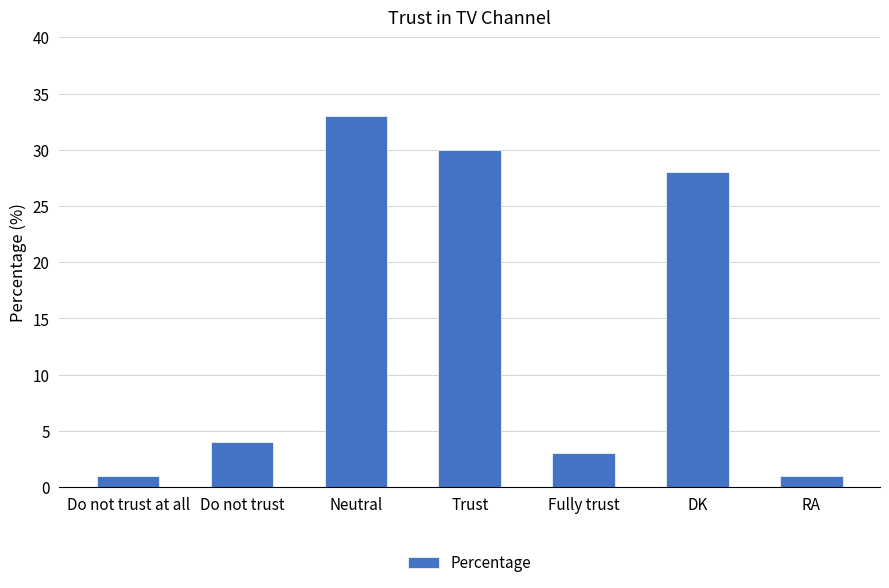

At which category does the chart reach its peak across all series?

Neutral